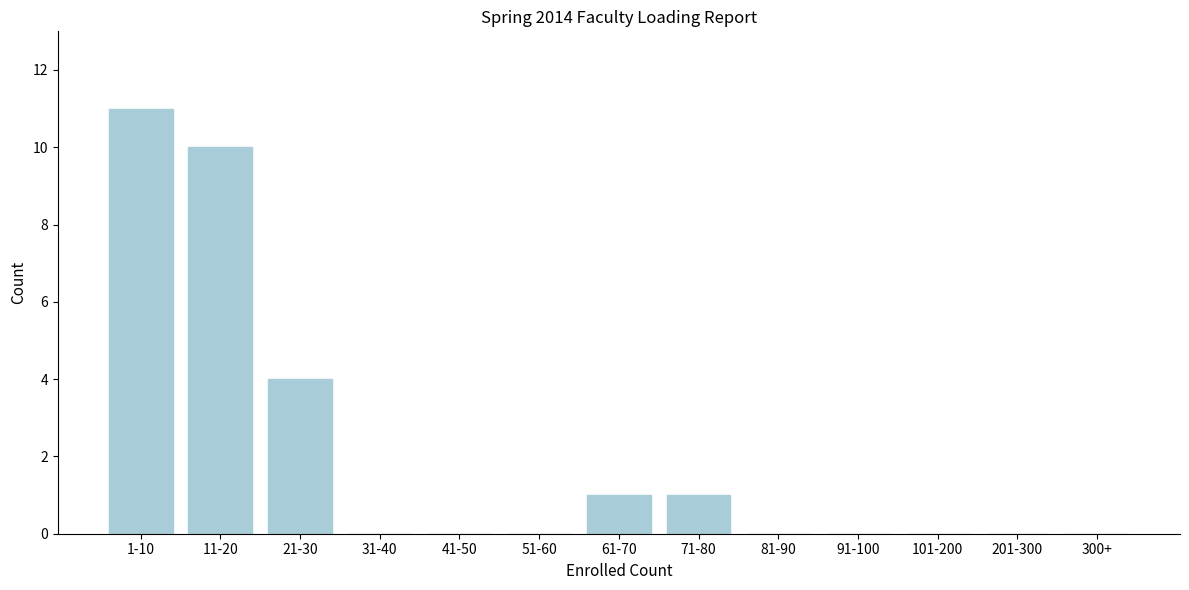

Reading left to right, transcribe all the data shown in this chart.

1-10=11	11-20=10	21-30=4	31-40=0	41-50=0	51-60=0	61-70=1	71-80=1	81-90=0	91-100=0	101-200=0	201-300=0	300+=0